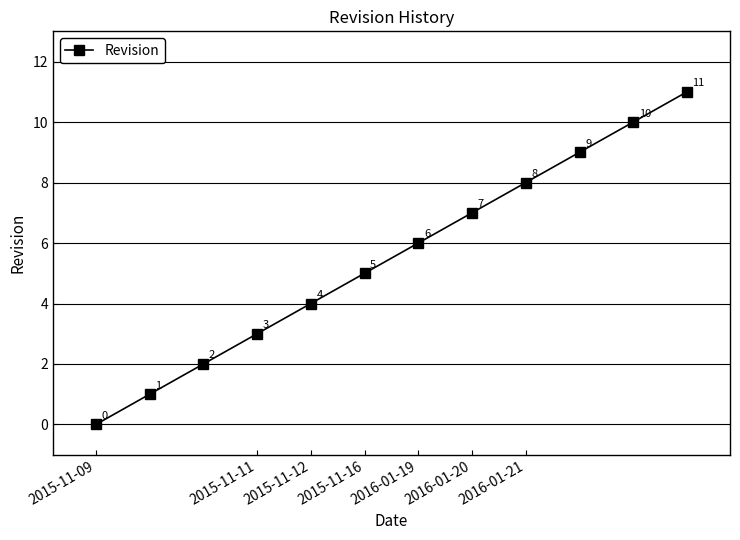

Count the number of categories in the chart.

12